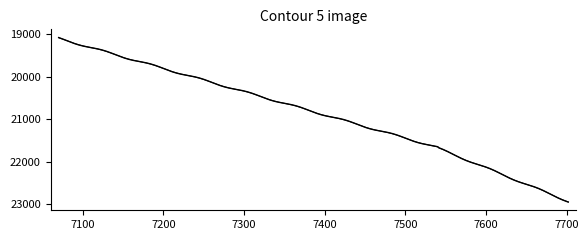

Does the chart display data point markers on the line(s)?

No